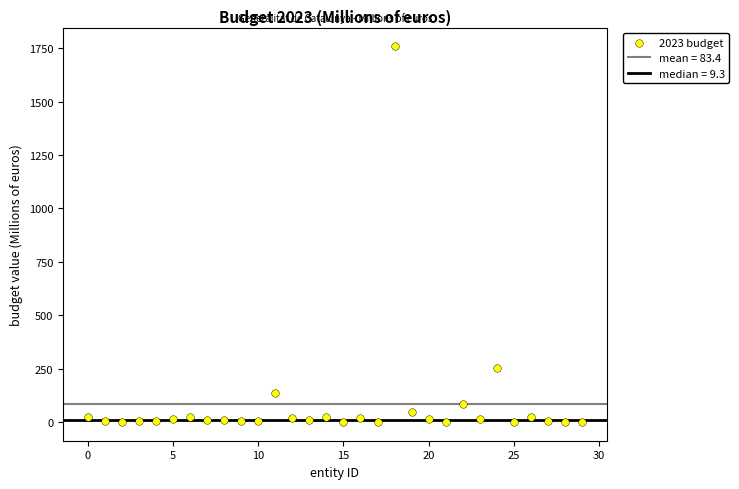

What Y value in the scatter plot is closest to 879?

252.6